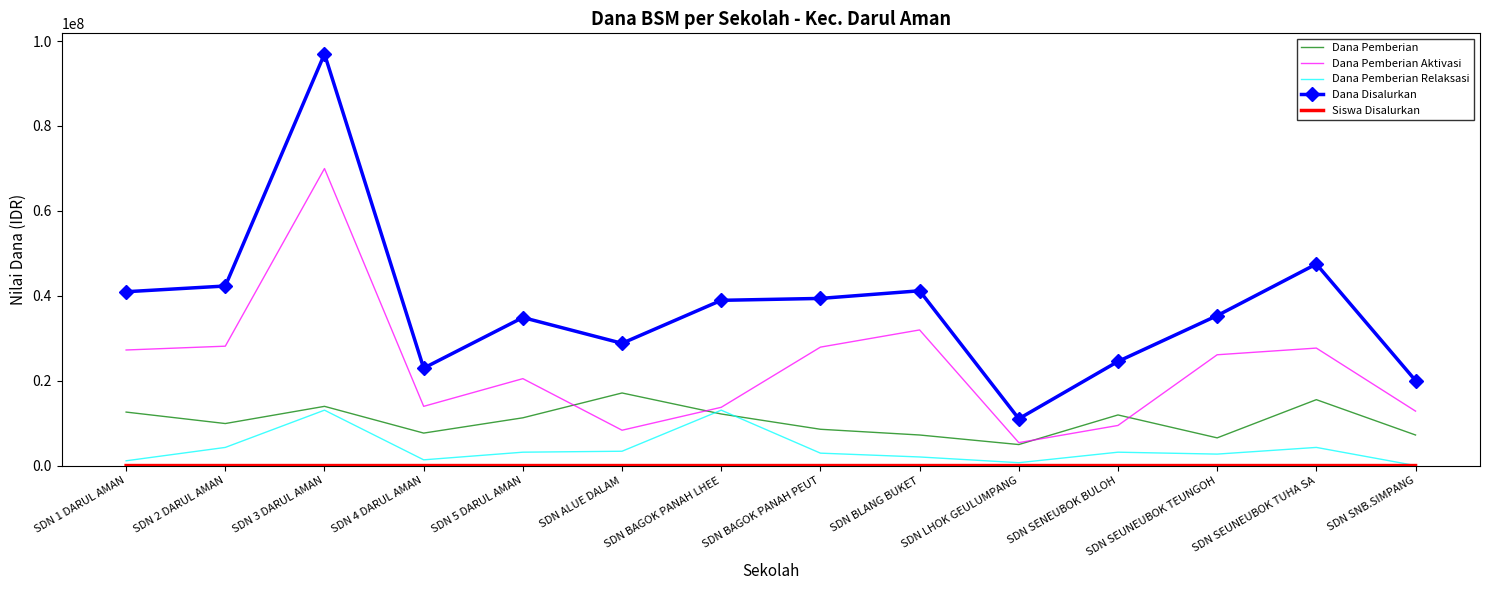

What is the sum of all Dana Pemberian values?

146475000